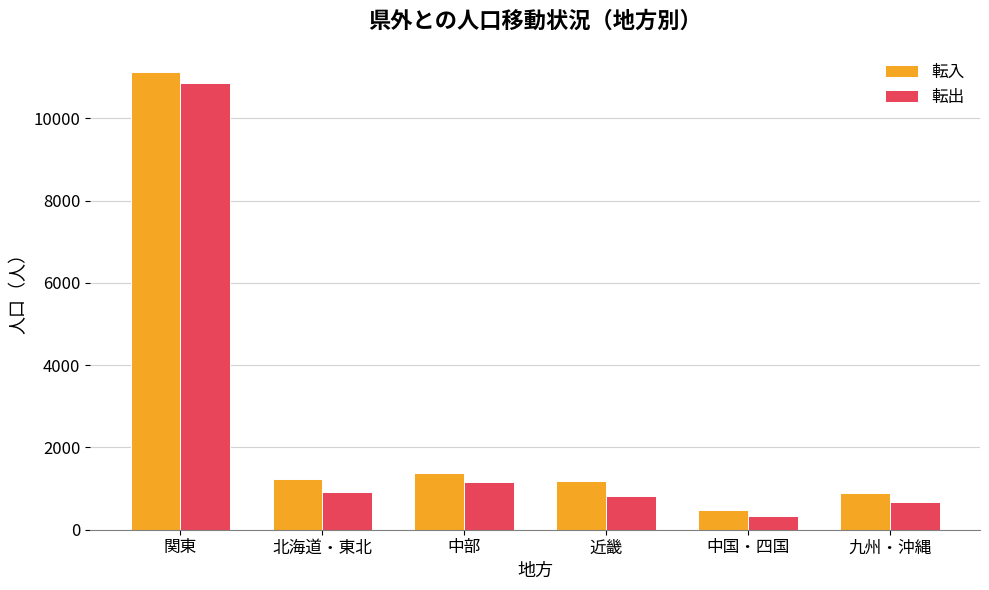

Read the 転出 value at 北海道・東北.

910